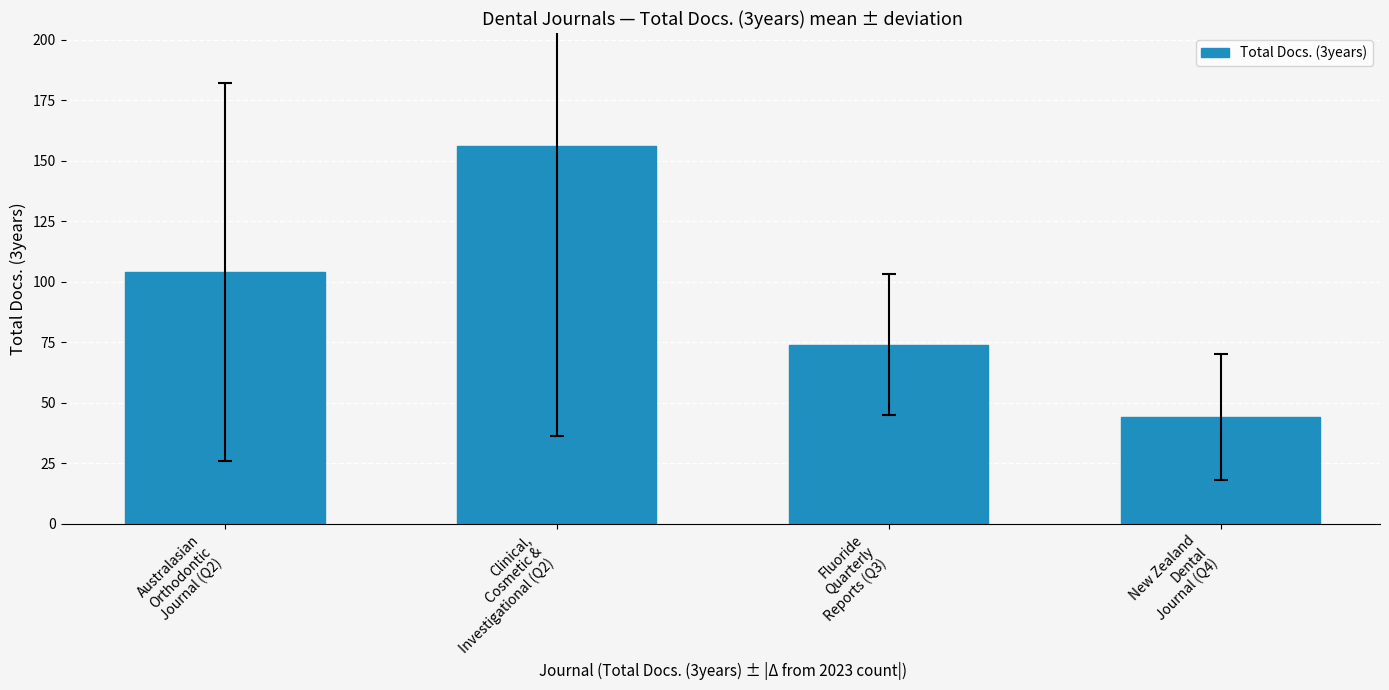

Reading left to right, list all the values displayed in this chart.

Australasian
Orthodontic
Journal (Q2)=104	Clinical,
Cosmetic &
Investigational (Q2)=156	Fluoride
Quarterly
Reports (Q3)=74	New Zealand
Dental
Journal (Q4)=44